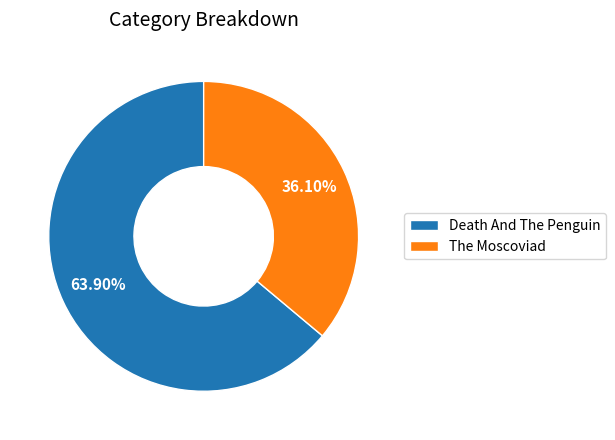

To the nearest percent, what is the difference between the Death And The Penguin and The Moscoviad slice percentages?

28%